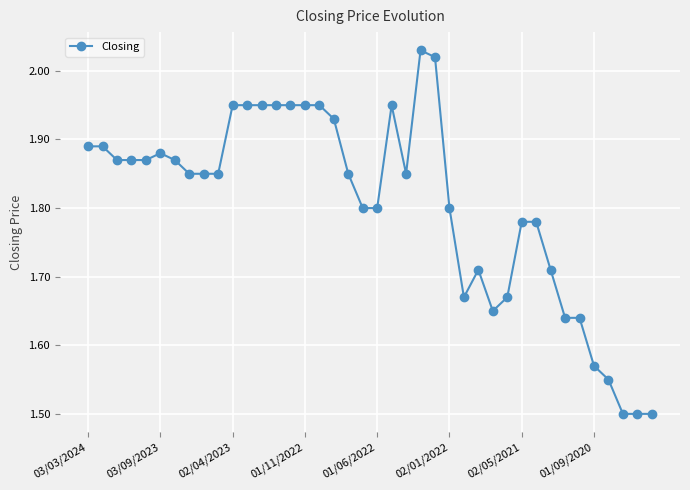

True or false: there are more than 1 points higher than both neighbors.

True